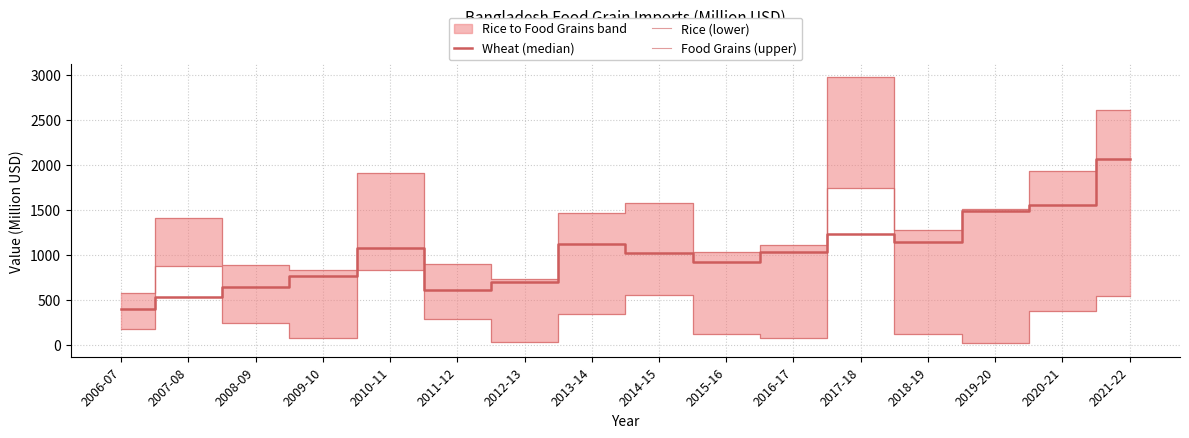

What is the difference between the highest and lowest values at 2016-17?

1031.0